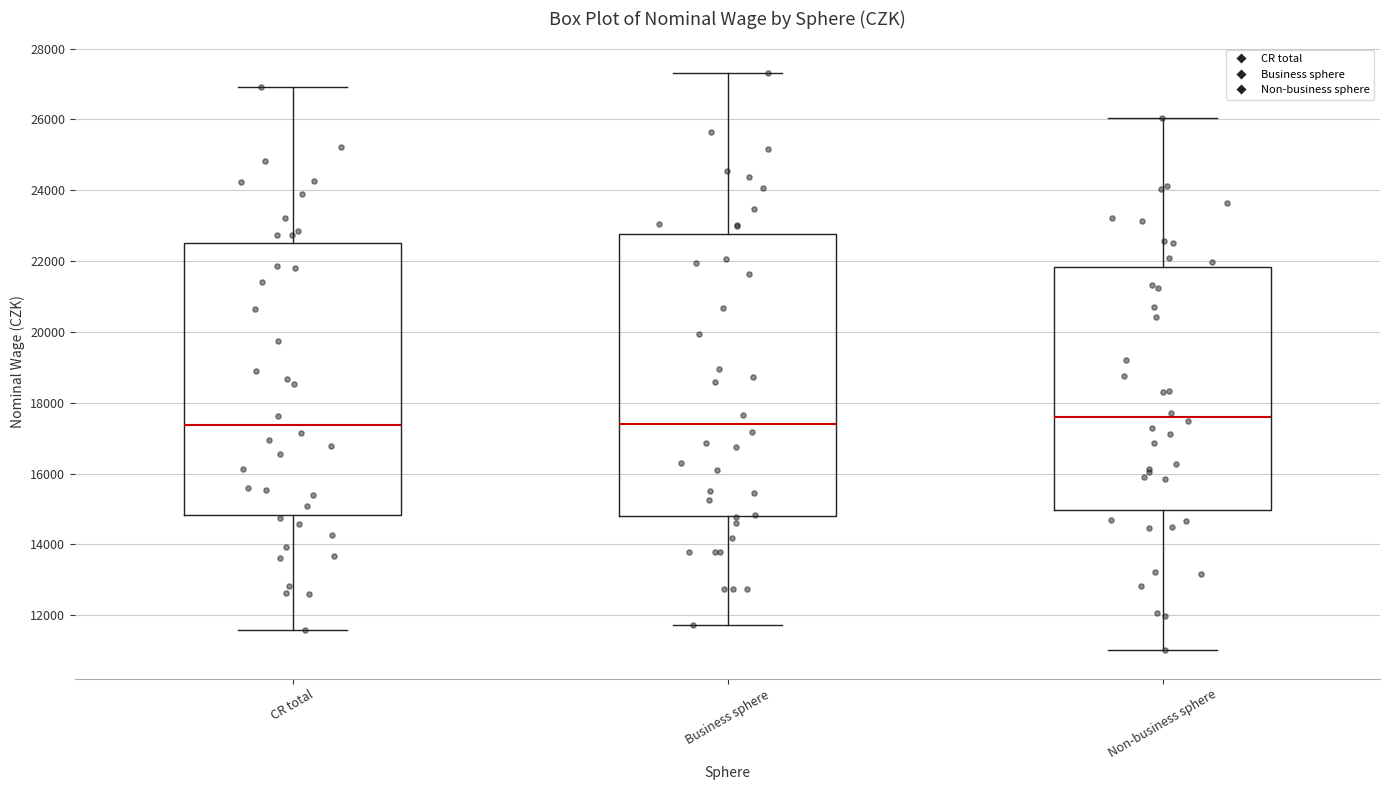

Where does the median line of the box for Non-business sphere sit on the y-axis? The values are not printed on the chart, so give them approximately, as read against the axis.

17600